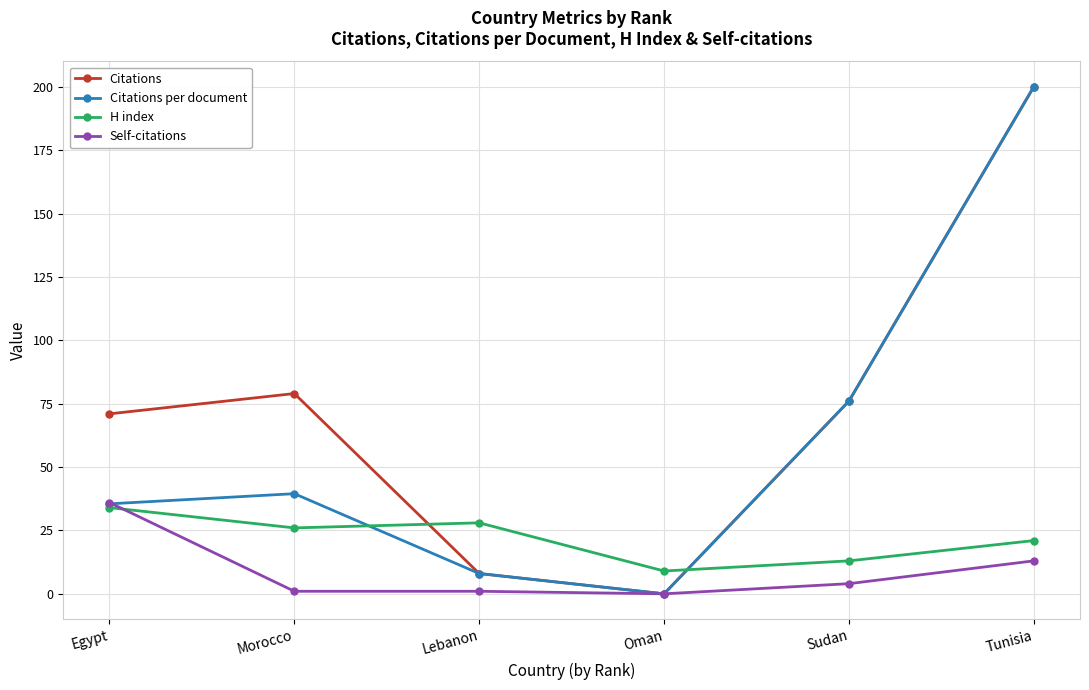

At which category is the sum across all series the highest?

Tunisia